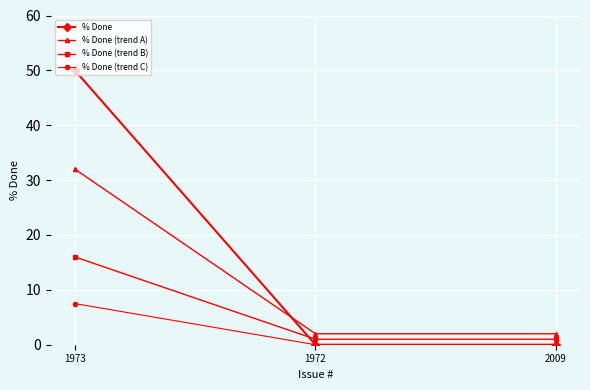

Rank the series by their average value, from lowest to highest.

% Done (trend C), % Done (trend B), % Done (trend A), % Done